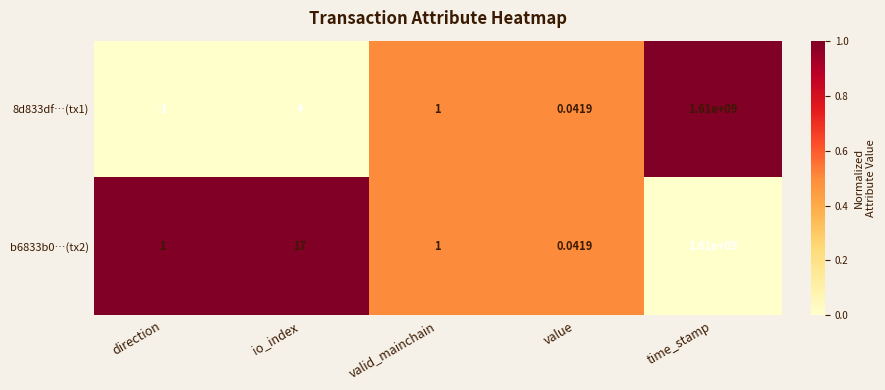

Where is 8d833df…(tx1) nearest to the value 804999999?

io_index